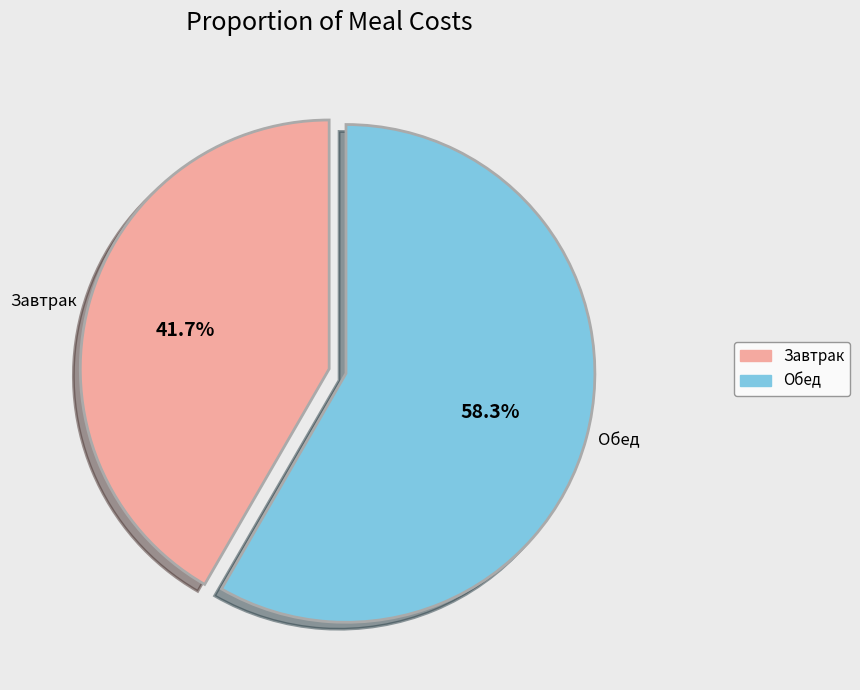

Count the number of slices in the pie.

2